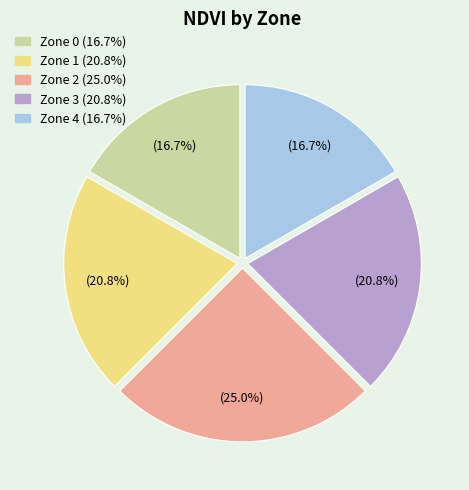

The Zone 1 slice represents 21% of the pie. True or false?

True